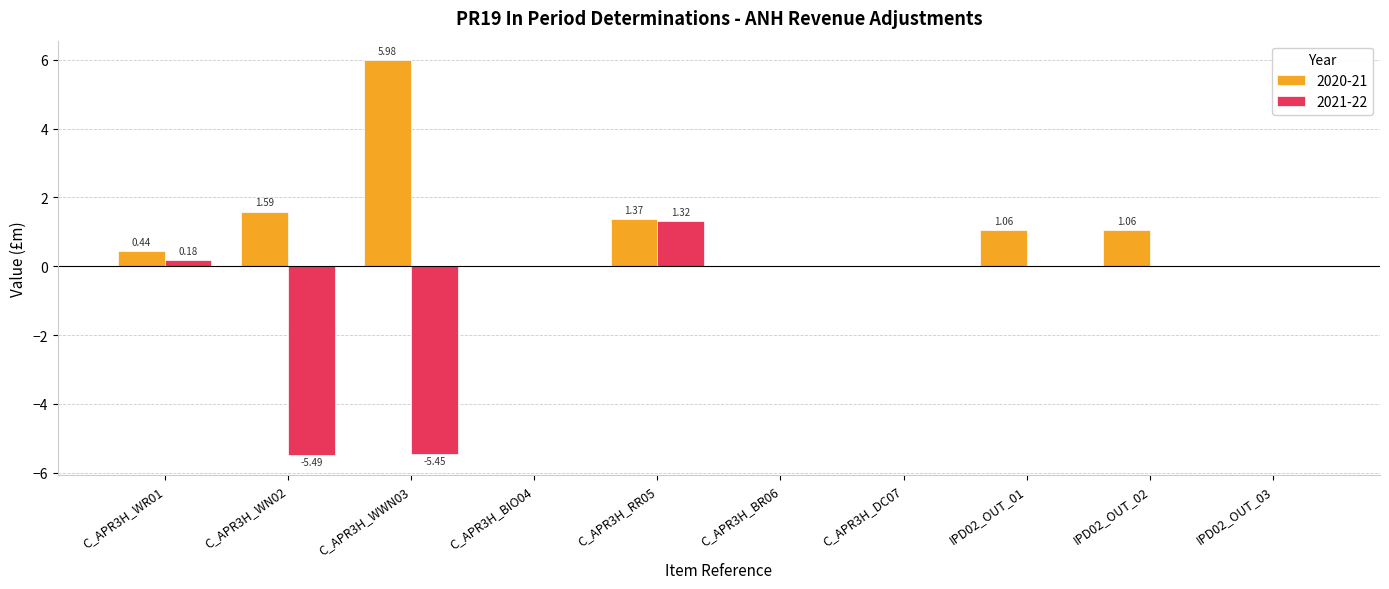

Count the number of data series in this chart.

2